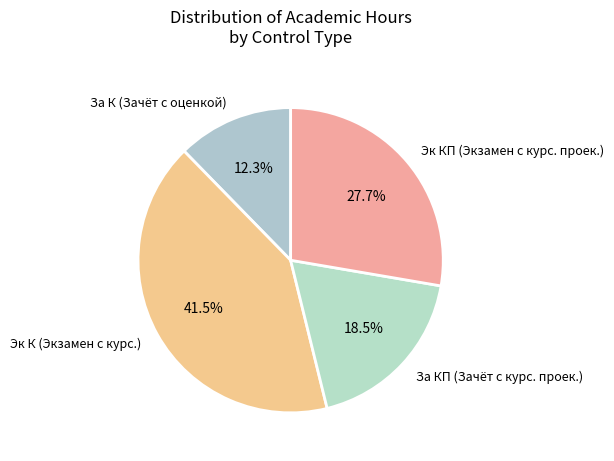

To the nearest percent, what is the average slice percentage?

25%